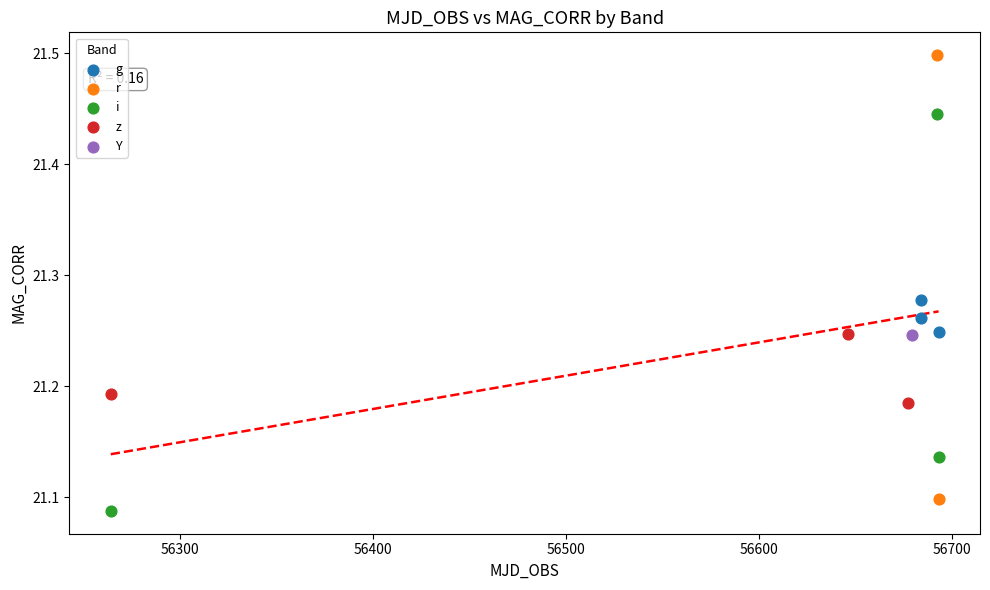

Which series reaches the minimum Y coordinate?

i